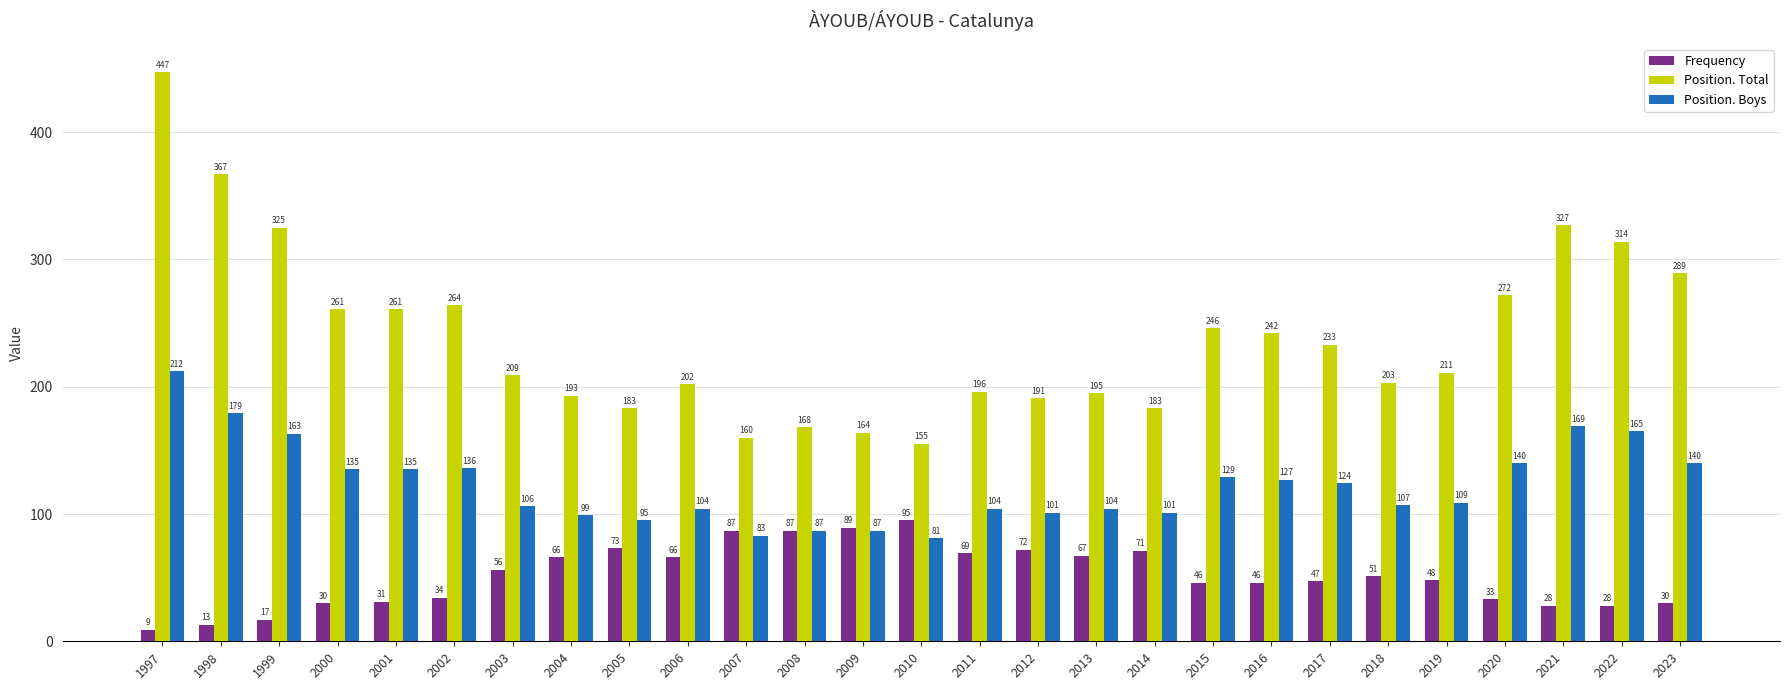

The value of Position. Total at 2001 is 101. True or false?

False